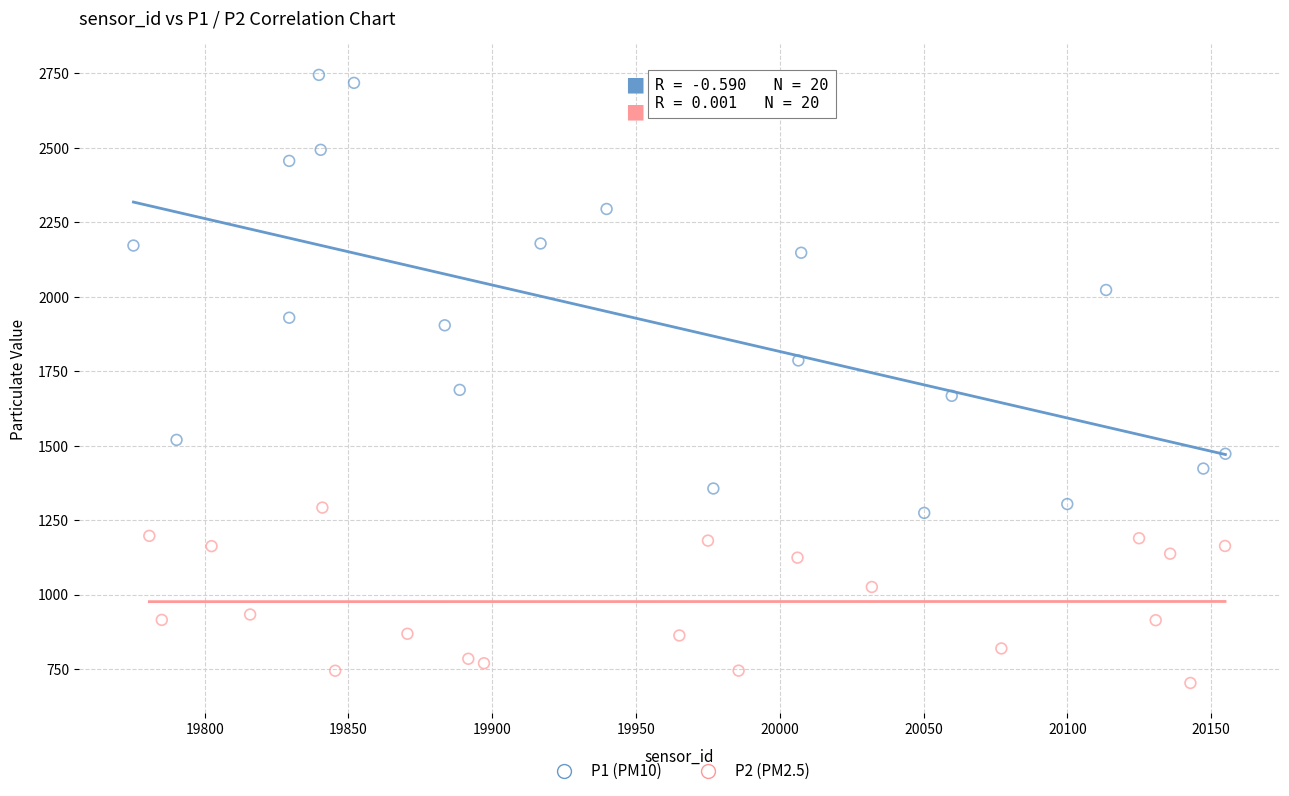

Which series reaches the maximum Y coordinate?

P1 (PM10)